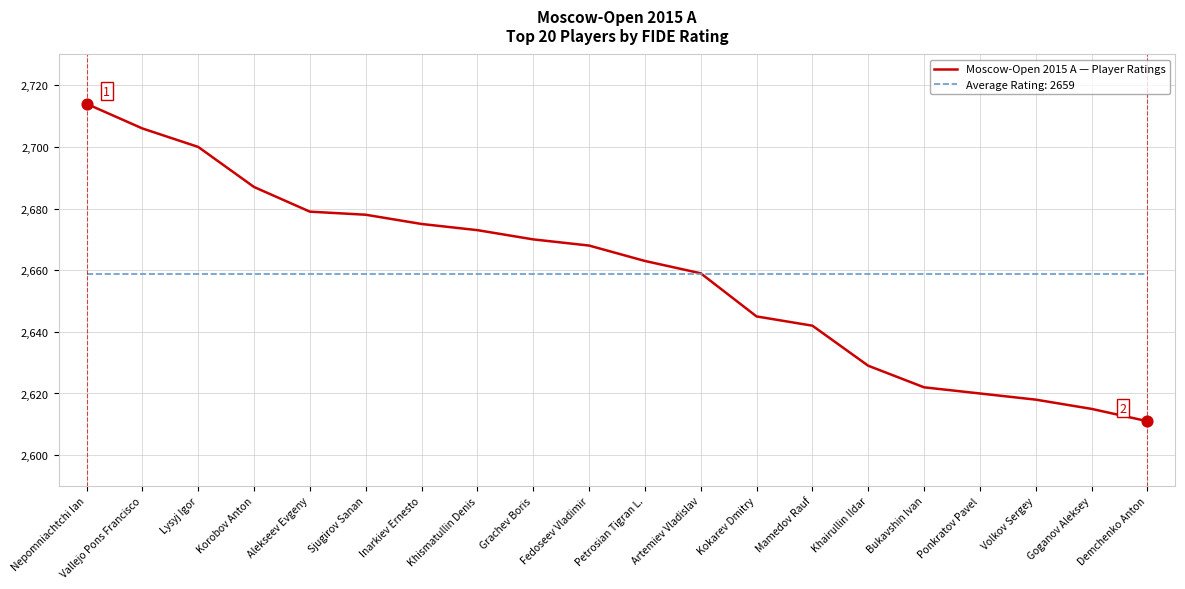

What is the spread (max minus min) of values at Lysyj Igor?

41.3